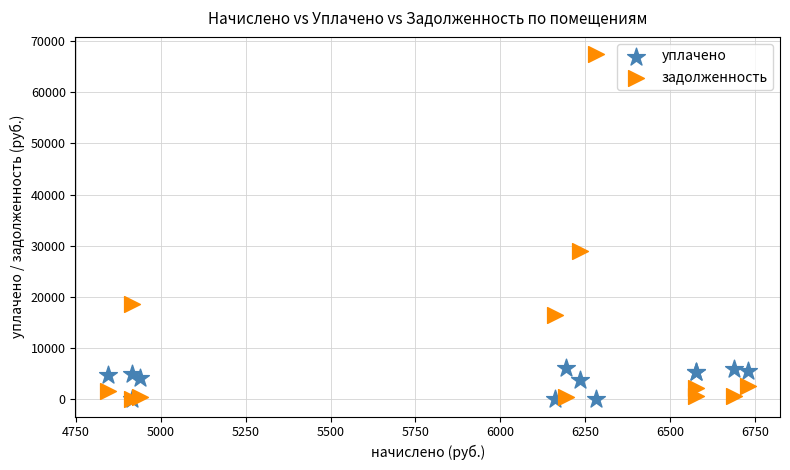

In the задолженность series, what Y value is closest to 33711?

29056.4